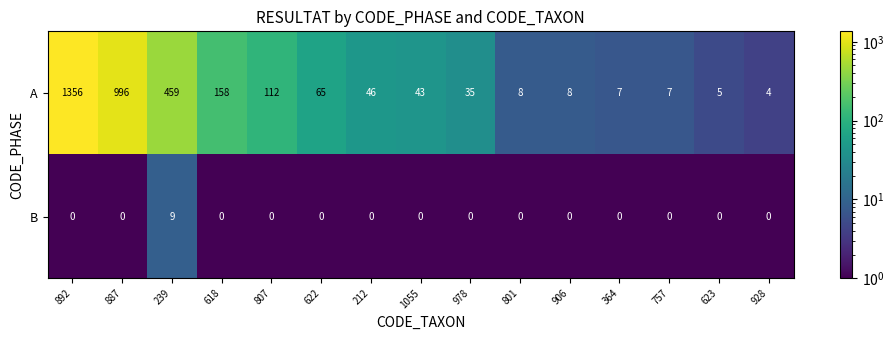

What is the total value across all series at 807?

112